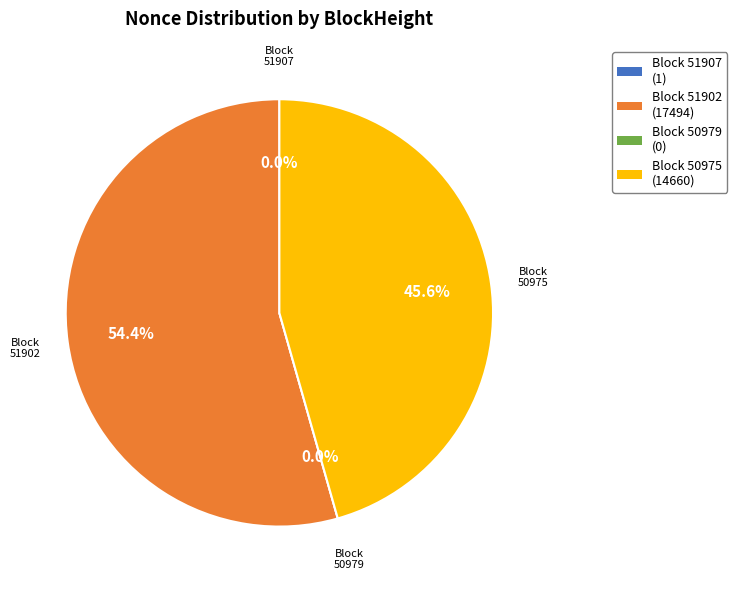

Does 51907 account for over 50% of the chart?

No